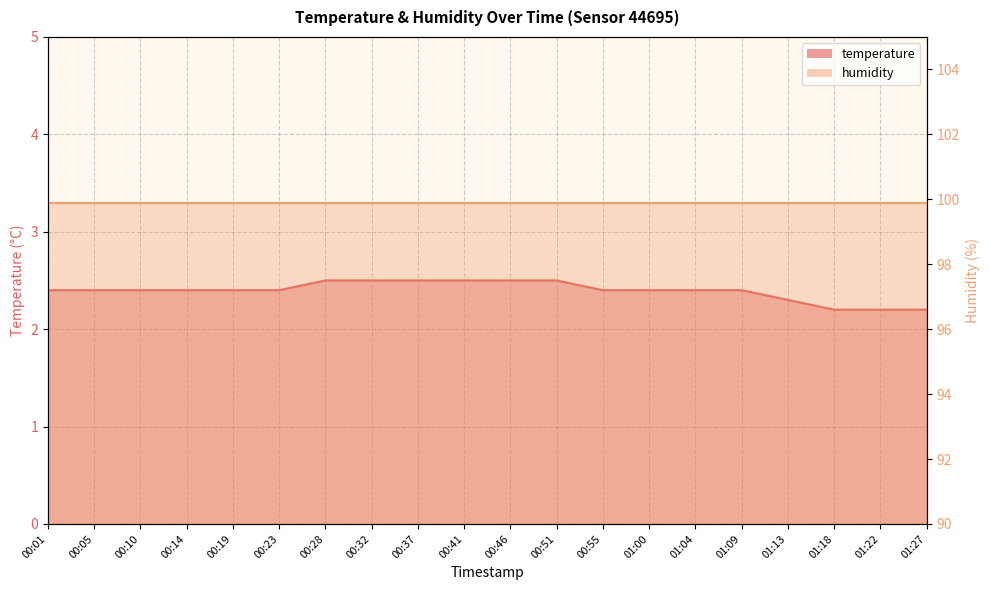

What position from the left is 00:46?

11